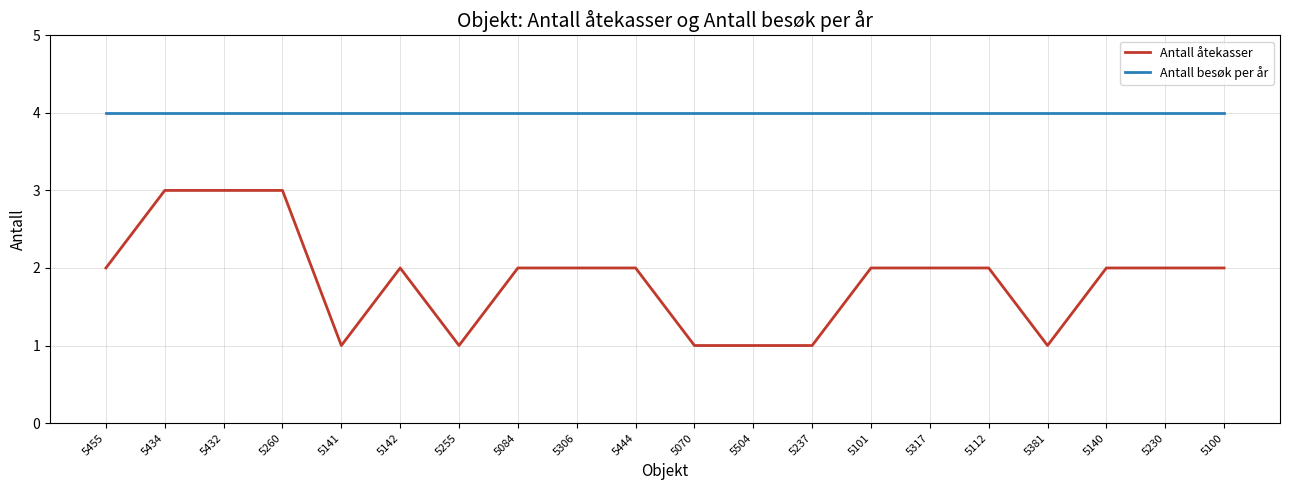

What is the total value across all series at 5237?

5